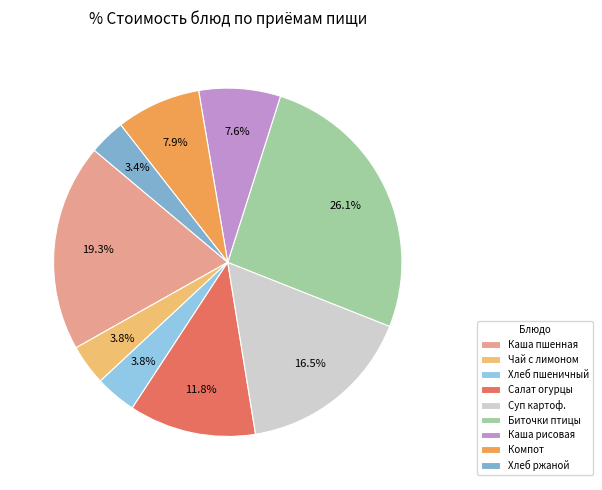

How many slices are in this pie chart?

9